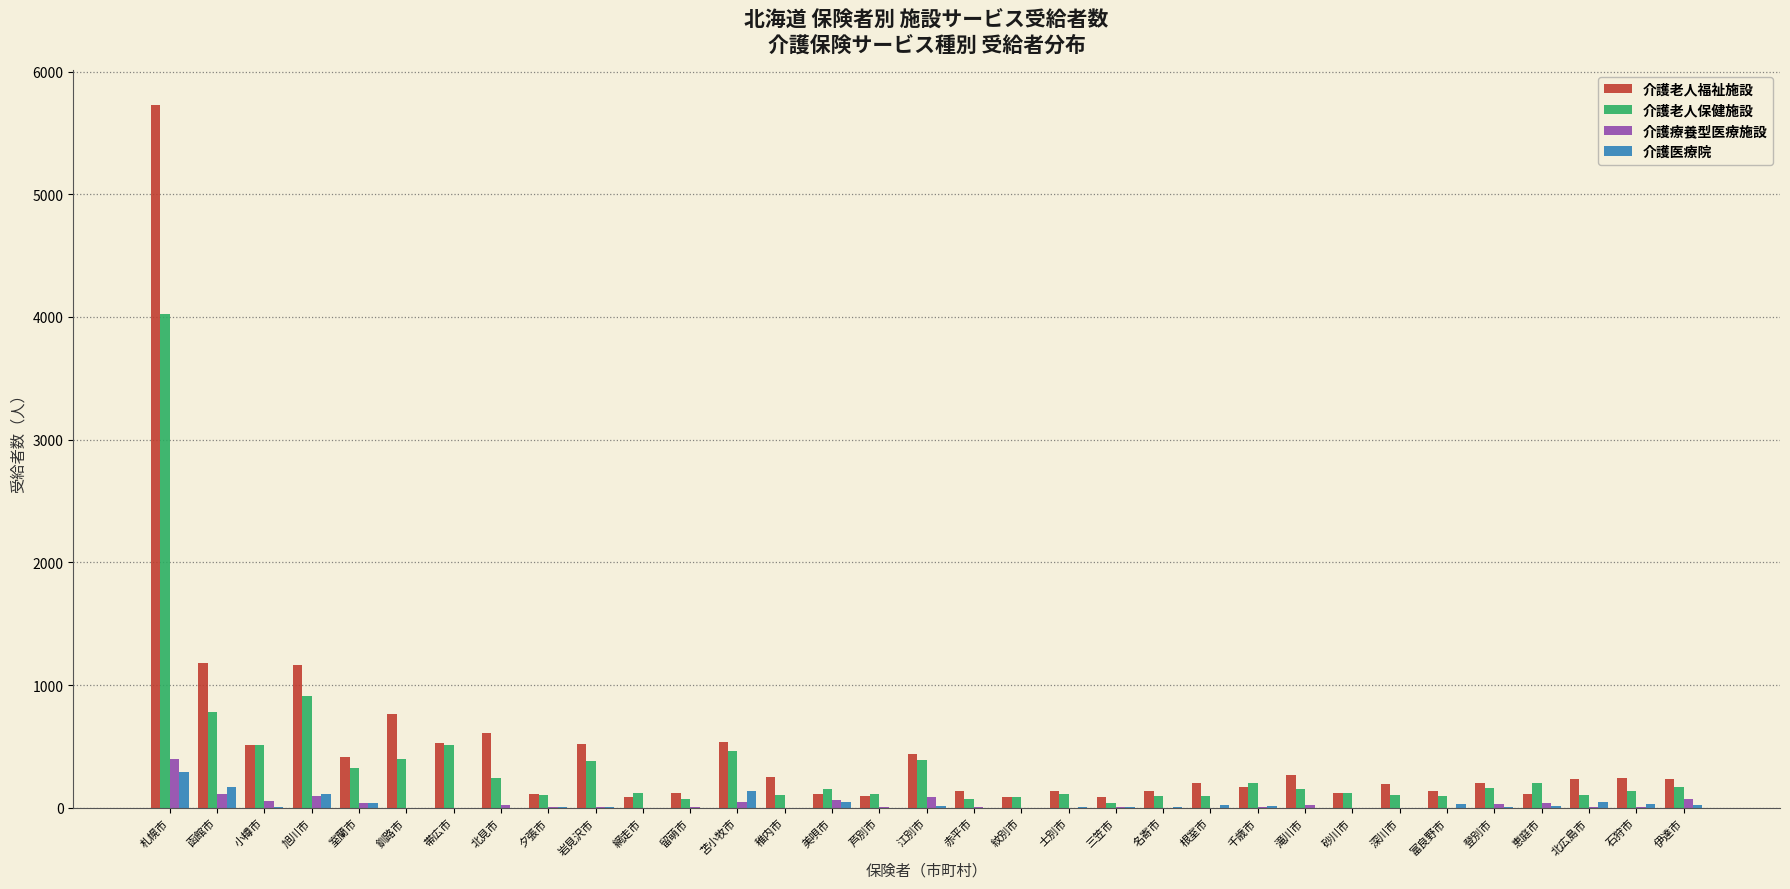

Is it true that 介護老人保健施設 equals 196 at 函館市?

False